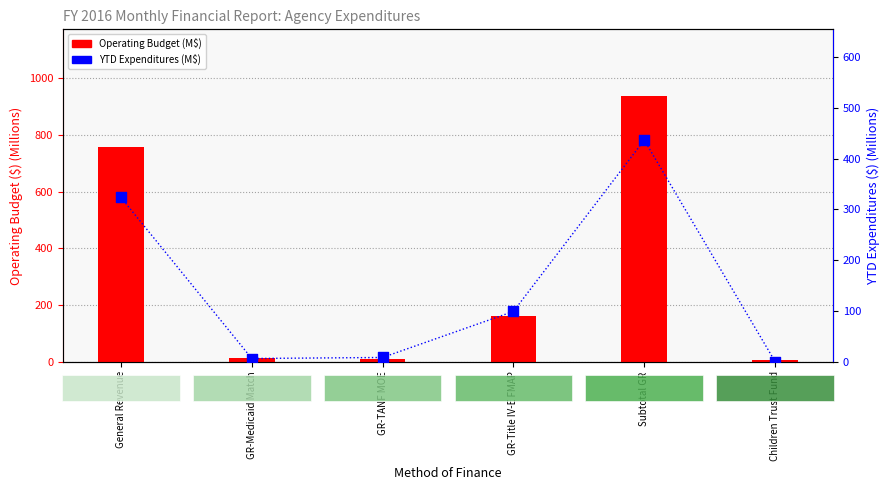

What are all the series names shown in the legend?

Operating Budget (M$), YTD Expenditures (M$)